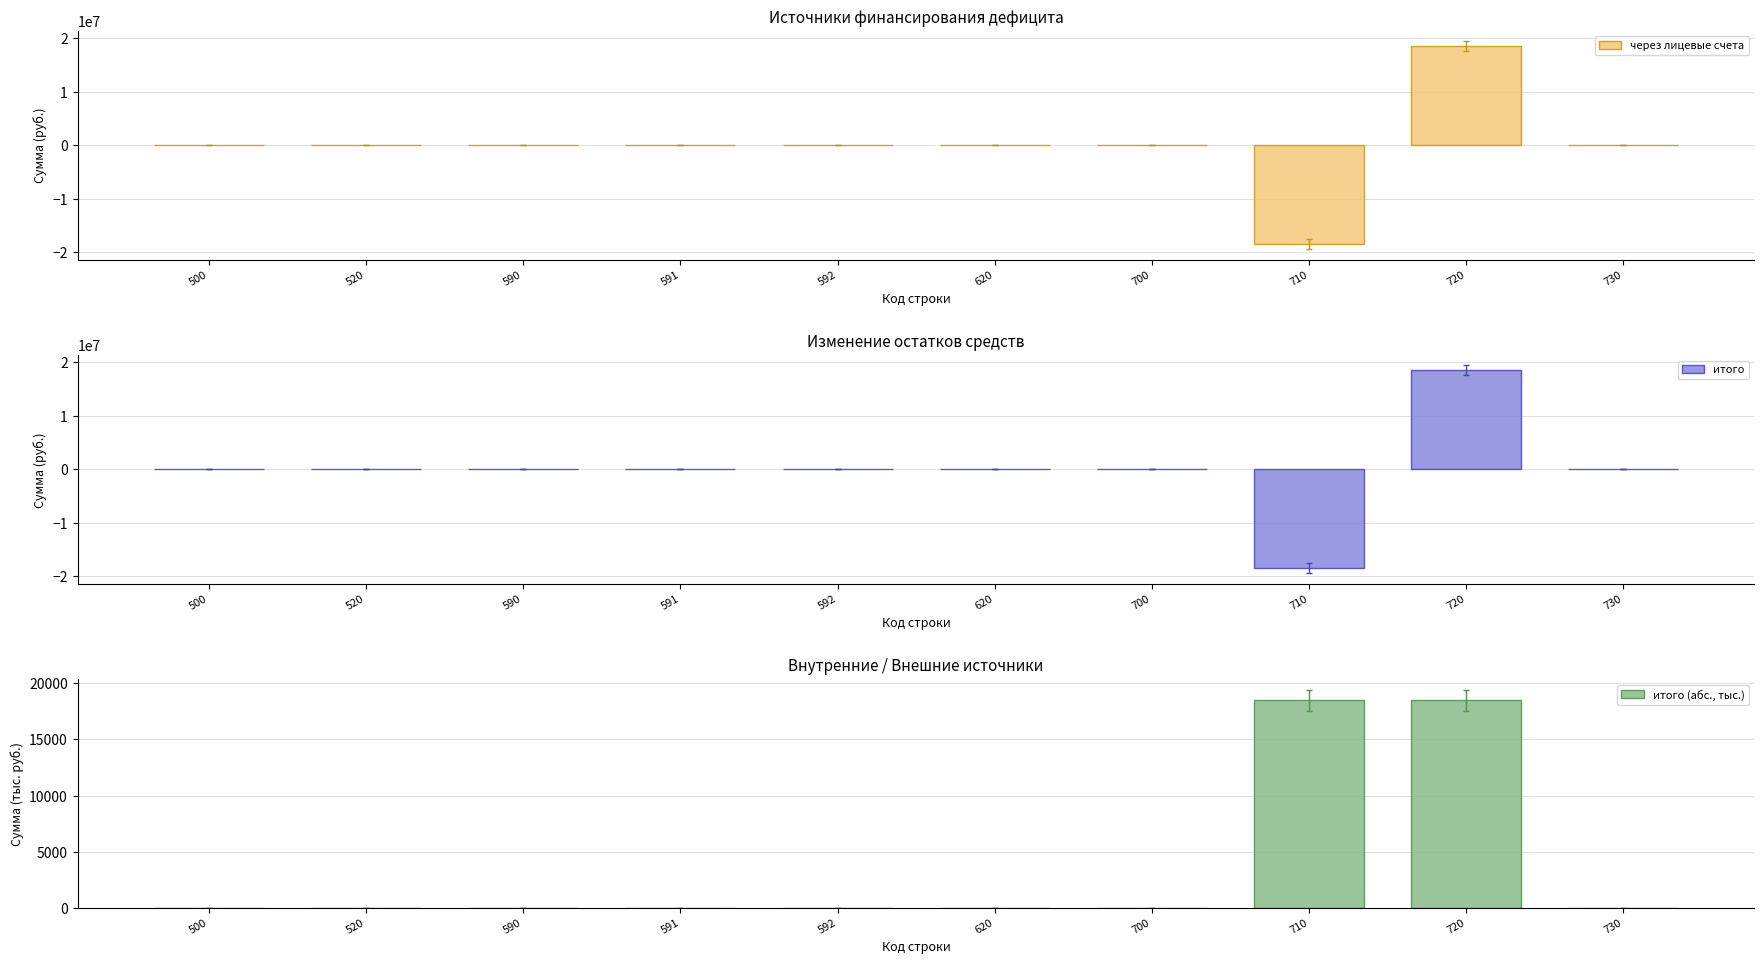

What is the maximum value for итого?

18475280.5